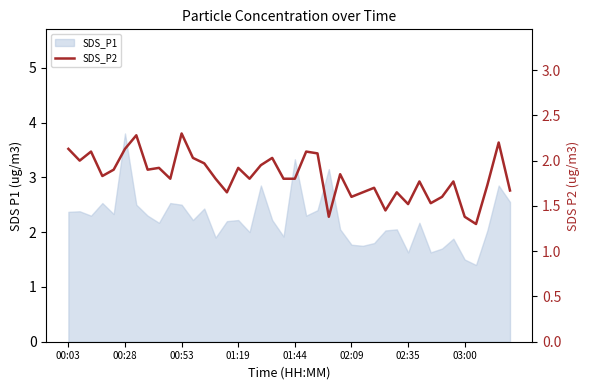

What is the change in value from 01:44 to 02:35?

-0.3